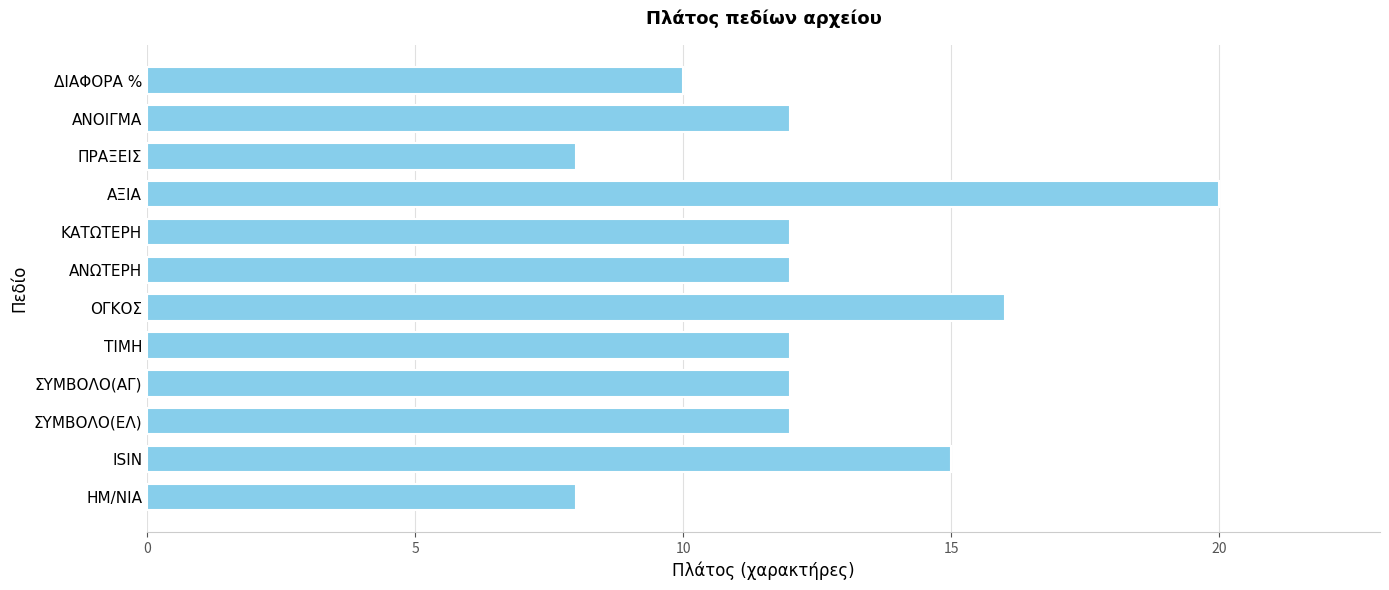

What is the difference between the second highest and minimum values?

8